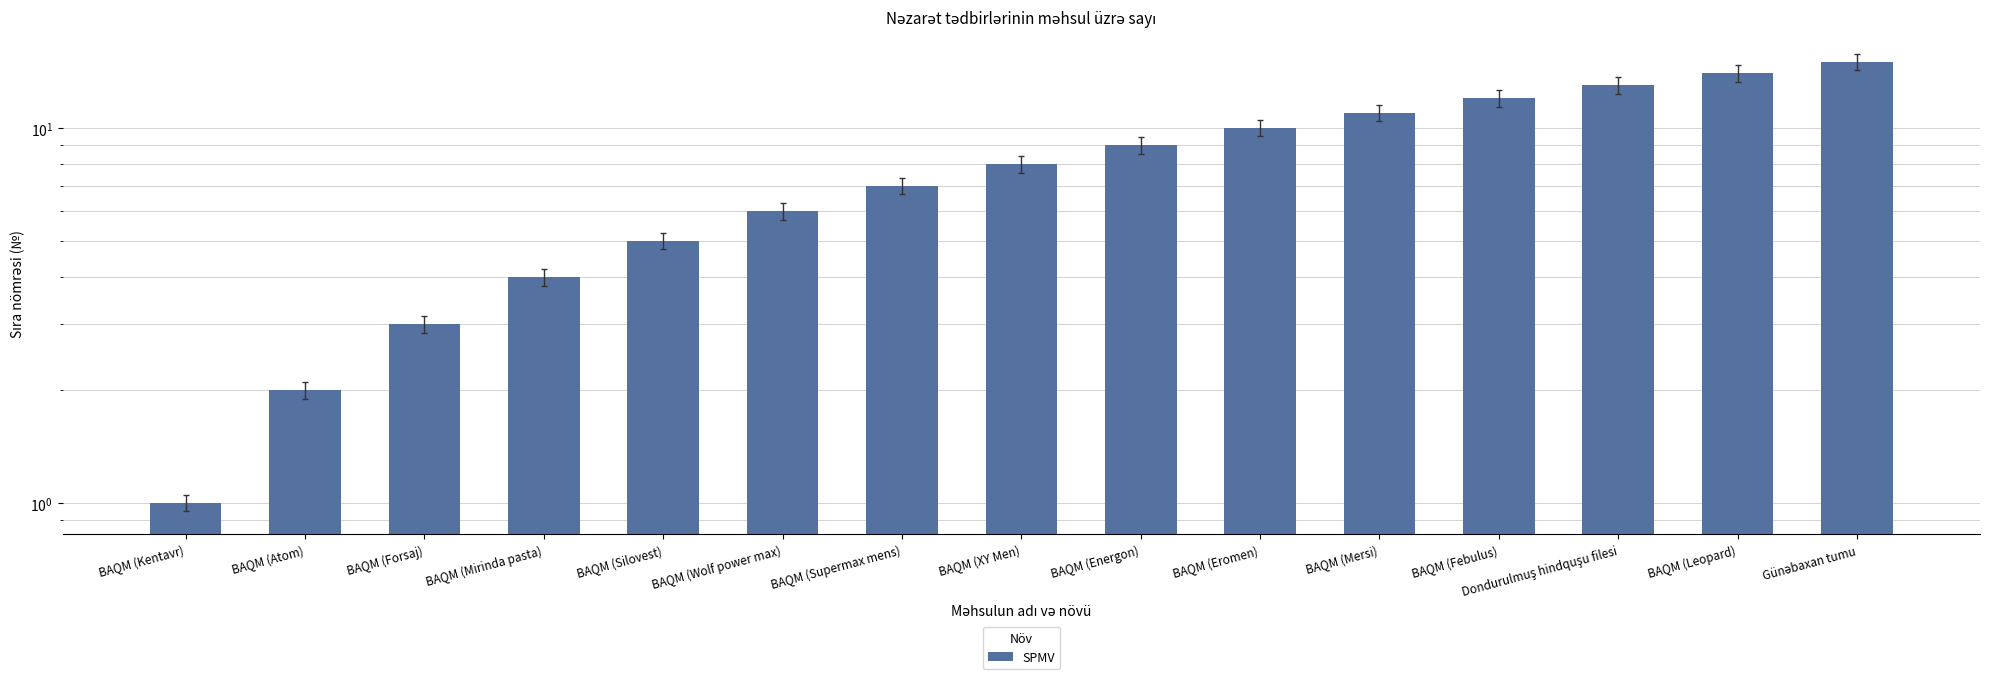

Reading left to right, extract all data points from this chart.

1	2	3	4	5	6	7	8	9	10	11	12	13	14	15